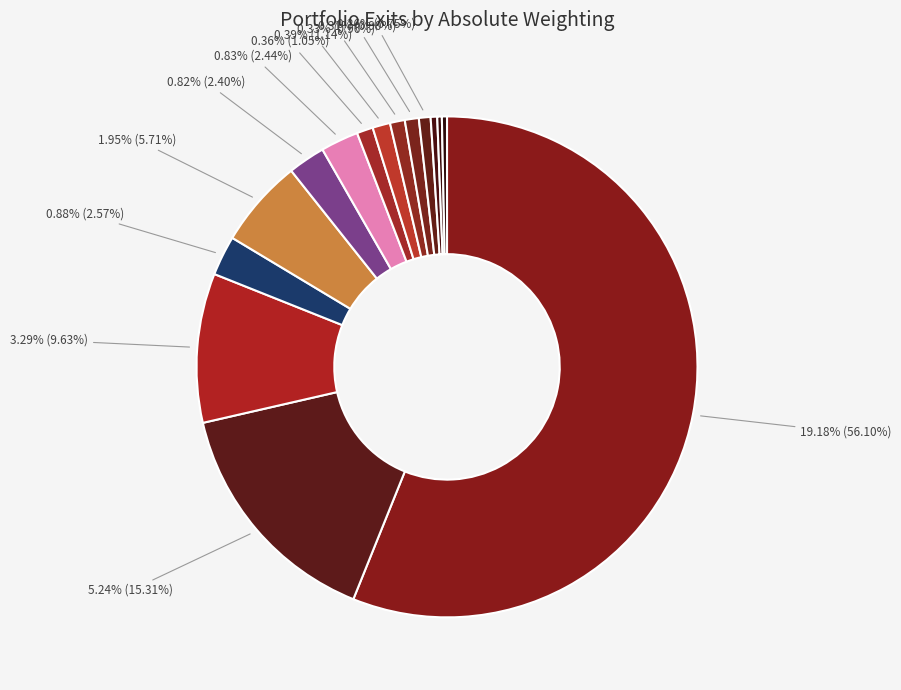

To the nearest percent, what portion does HYG represent?

56%